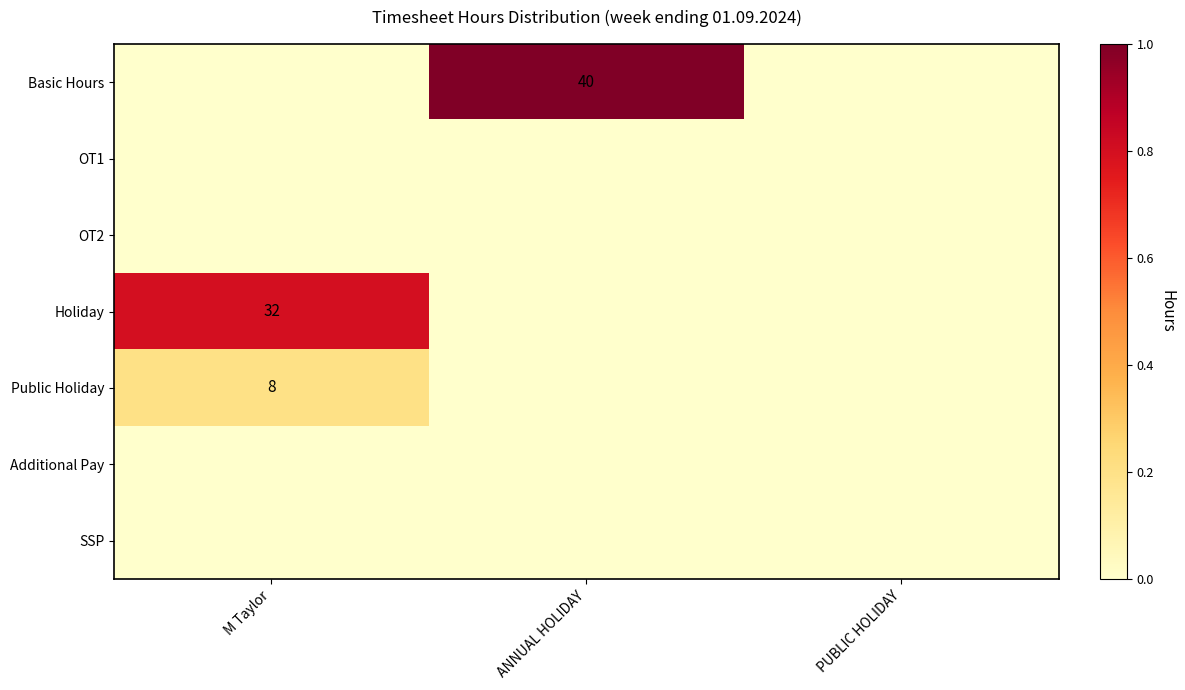

True or false: Basic Hours has a value of 17 at ANNUAL HOLIDAY.

False